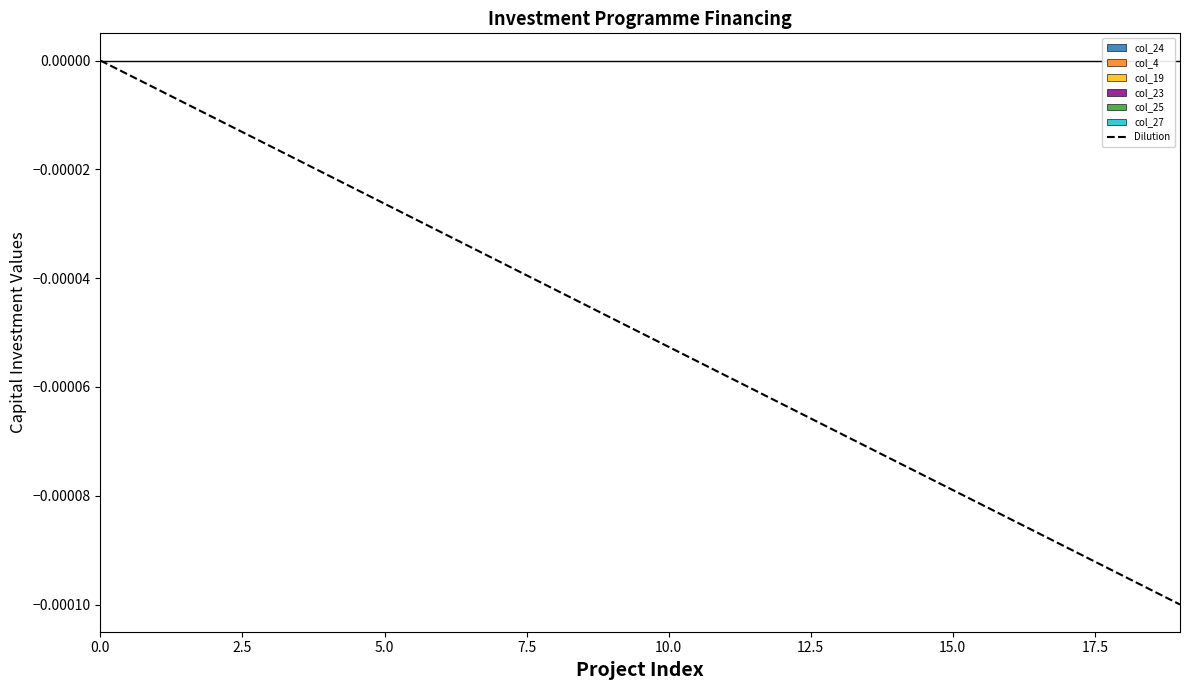

How many lines are shown in the chart?

1